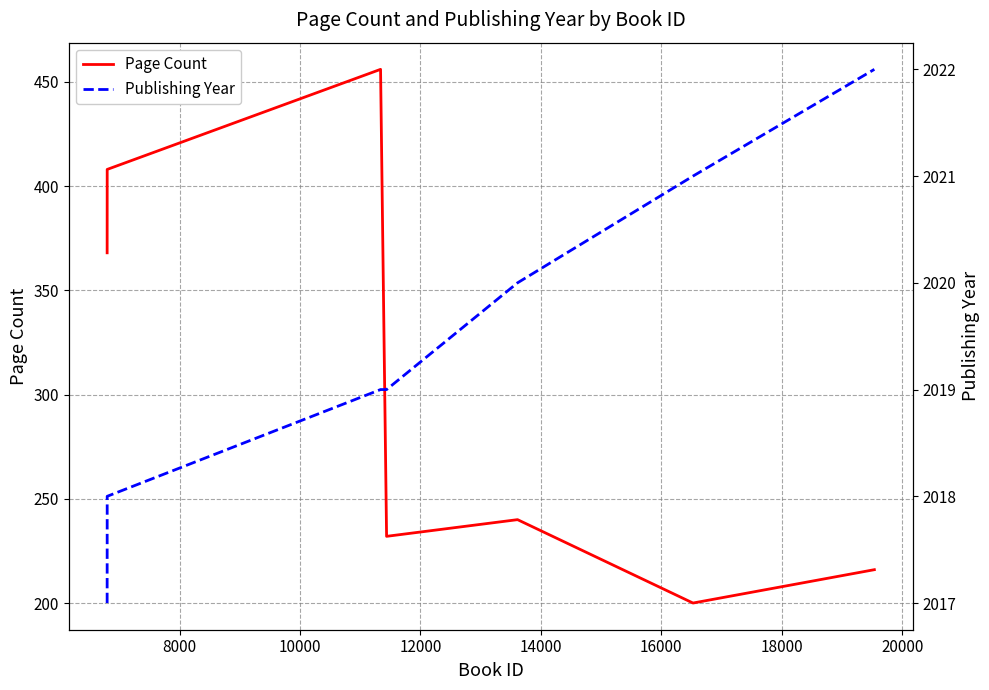

True or false: Page Count and Publishing Year cross at least once.

False